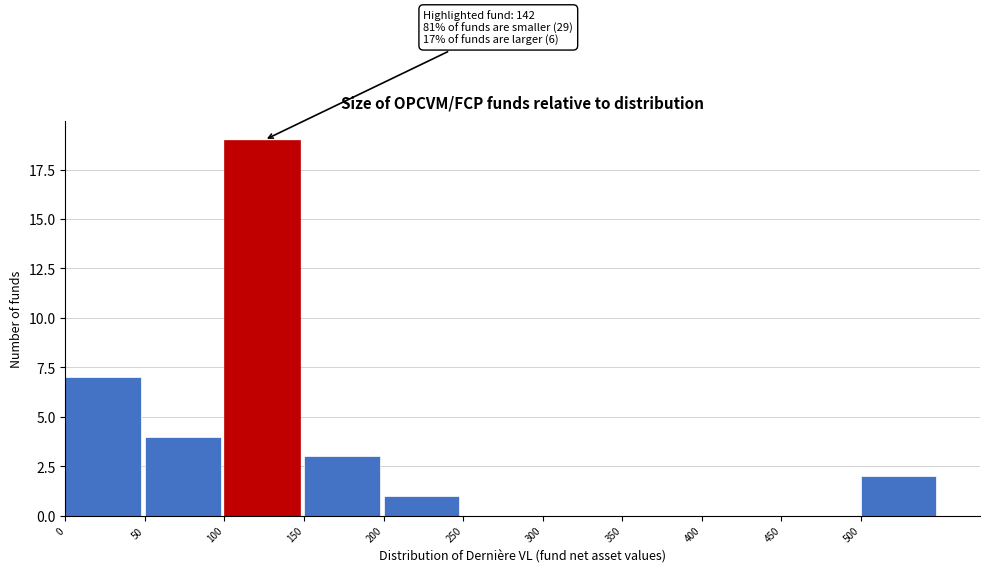

Over which range of the x-axis is the bar tallest?

100 to 150